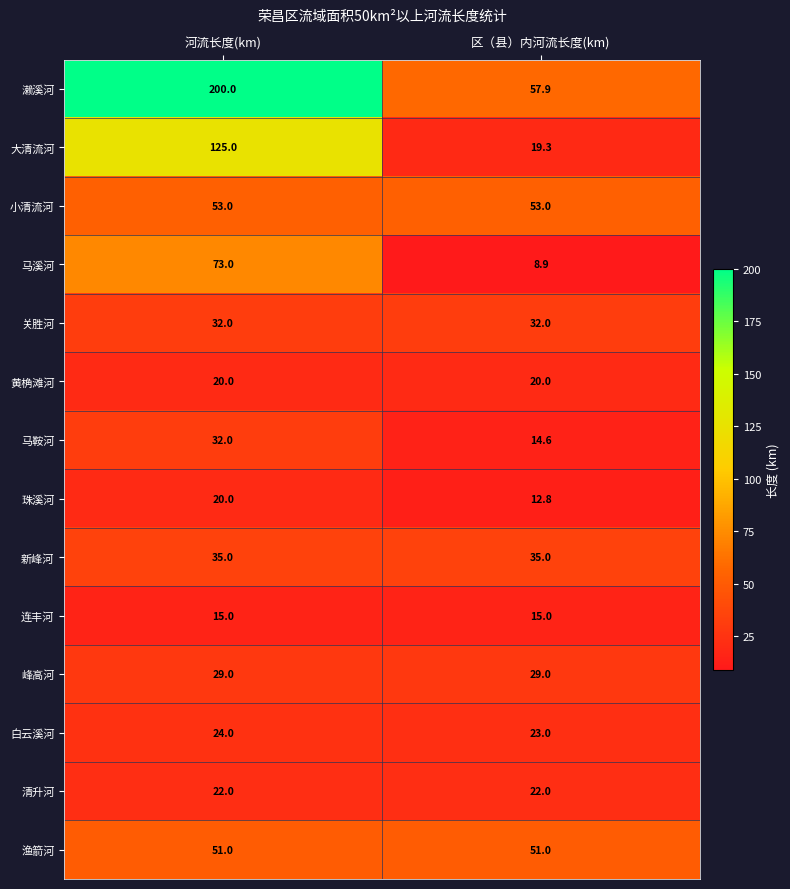

At how many categories does at least one series exceed 116?

1